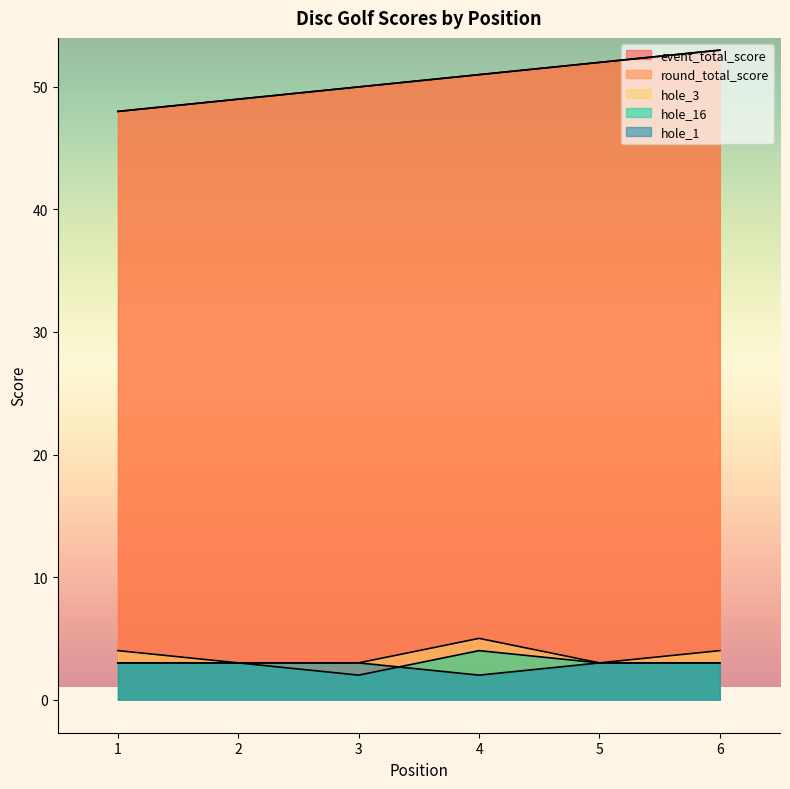

Where does the hole_16 series first go above 3?

4